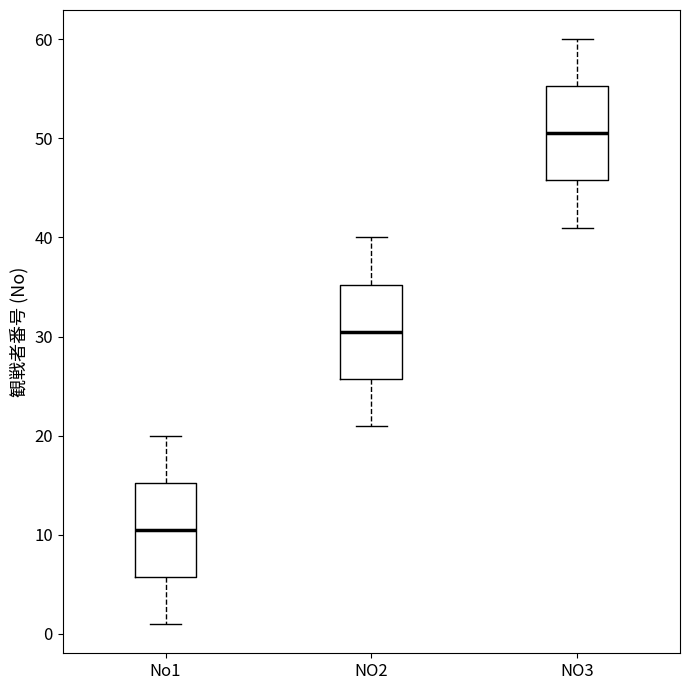

Reading left to right, transcribe this box plot: for each box, give where its median line is, the range the box spans, and where its two whiskers end, as read against the y-axis. The values are not printed on the chart, so give them approximately, as read against the axis.

No1: median 11, box 6 to 15, whiskers 1 to 20
NO2: median 31, box 26 to 35, whiskers 21 to 40
NO3: median 51, box 46 to 55, whiskers 41 to 60